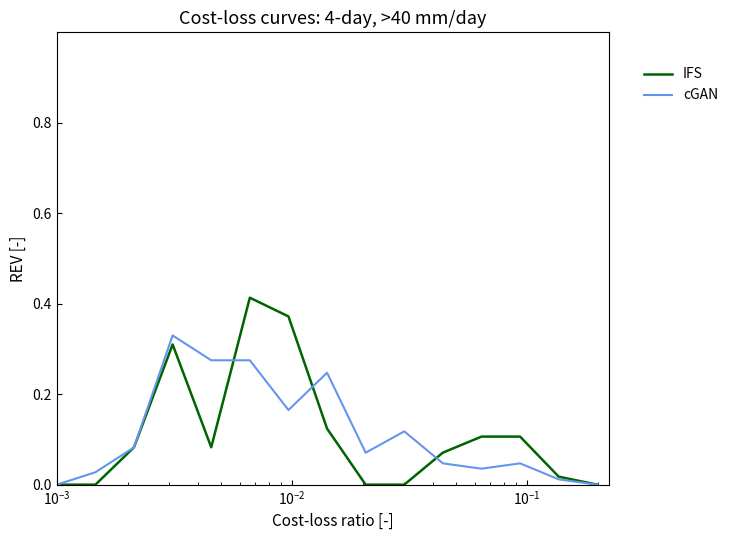

Rank the series by their maximum value, from lowest to highest.

cGAN, IFS